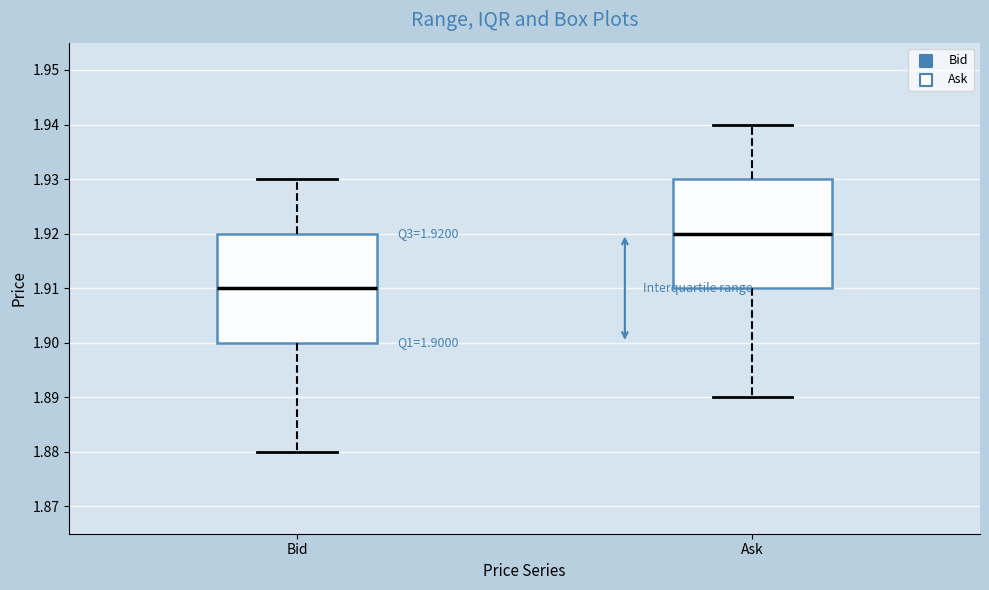

Which box has the lowest median line?

Bid